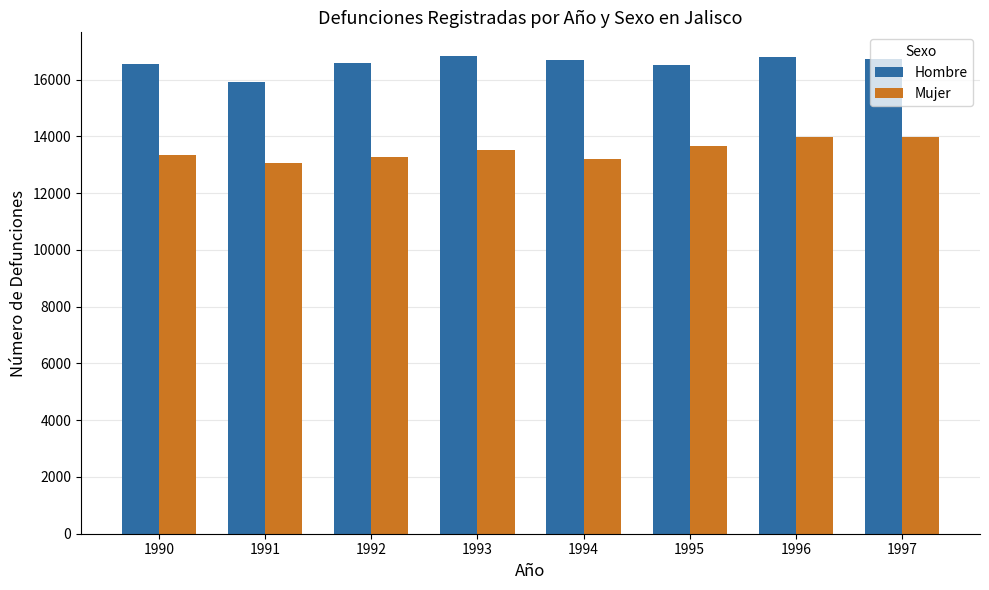

What is the maximum value shown in the chart?

16829